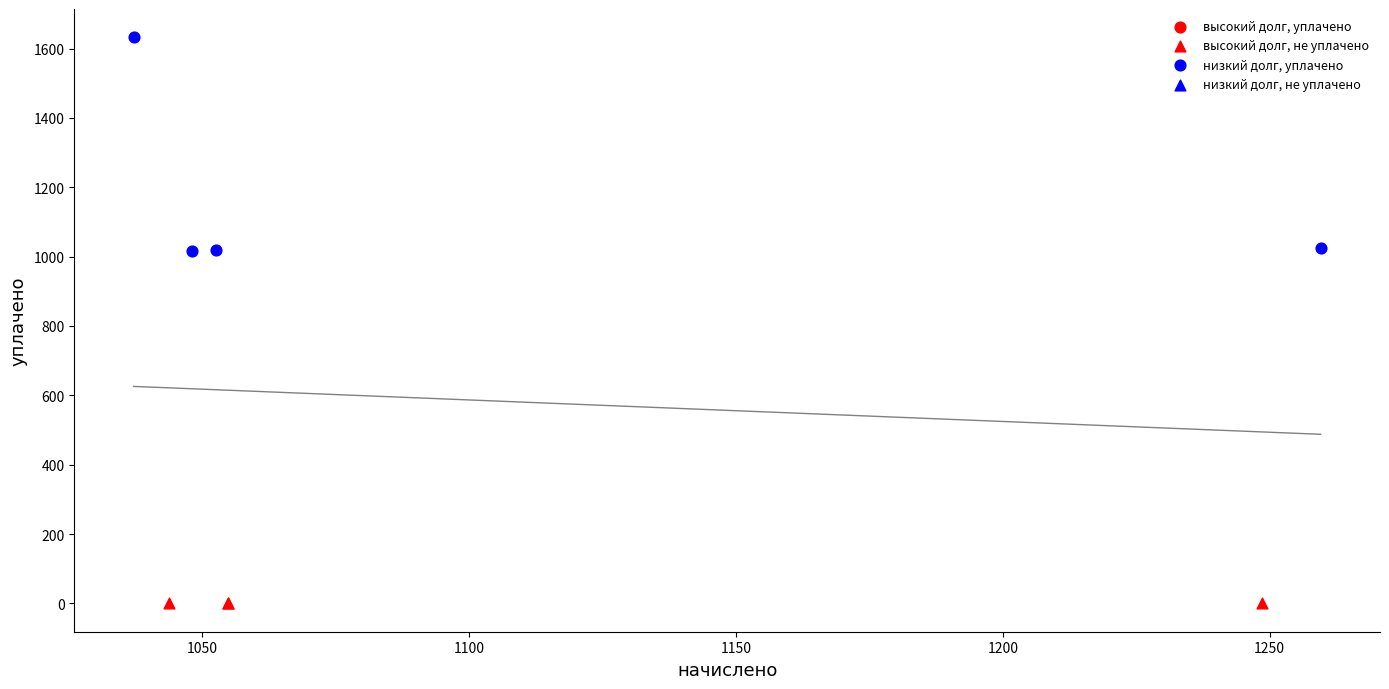

Which series contains the highest Y value?

низкий долг, уплачено